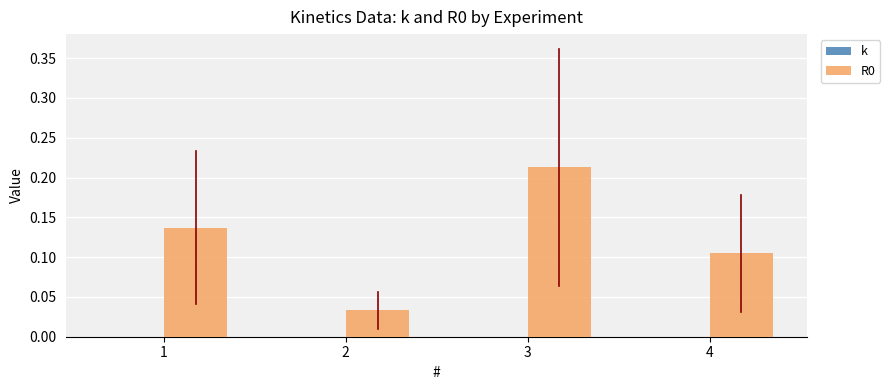

Is it true that R0 equals 0.2 at 4?

False